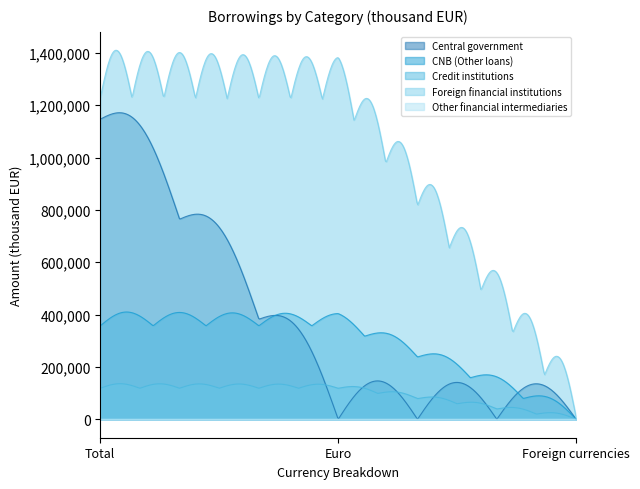

Is it true that Central government equals 1146556 at Total?

True